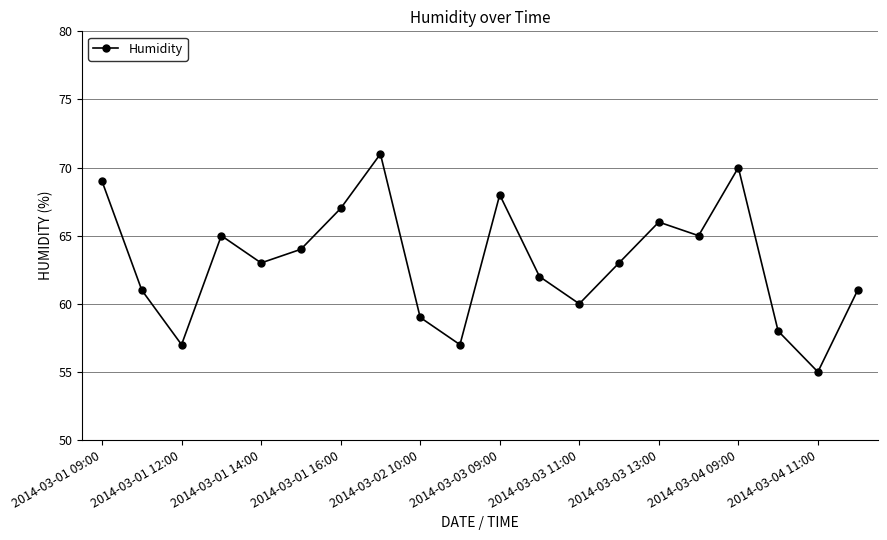

What is the smallest value displayed?

55